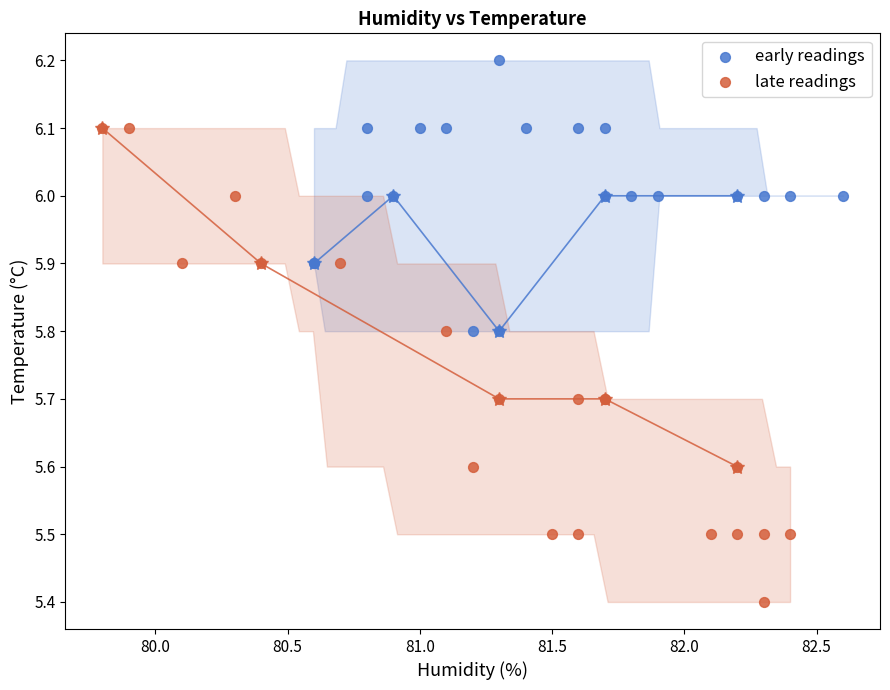

Which series contains the highest Y value?

early readings